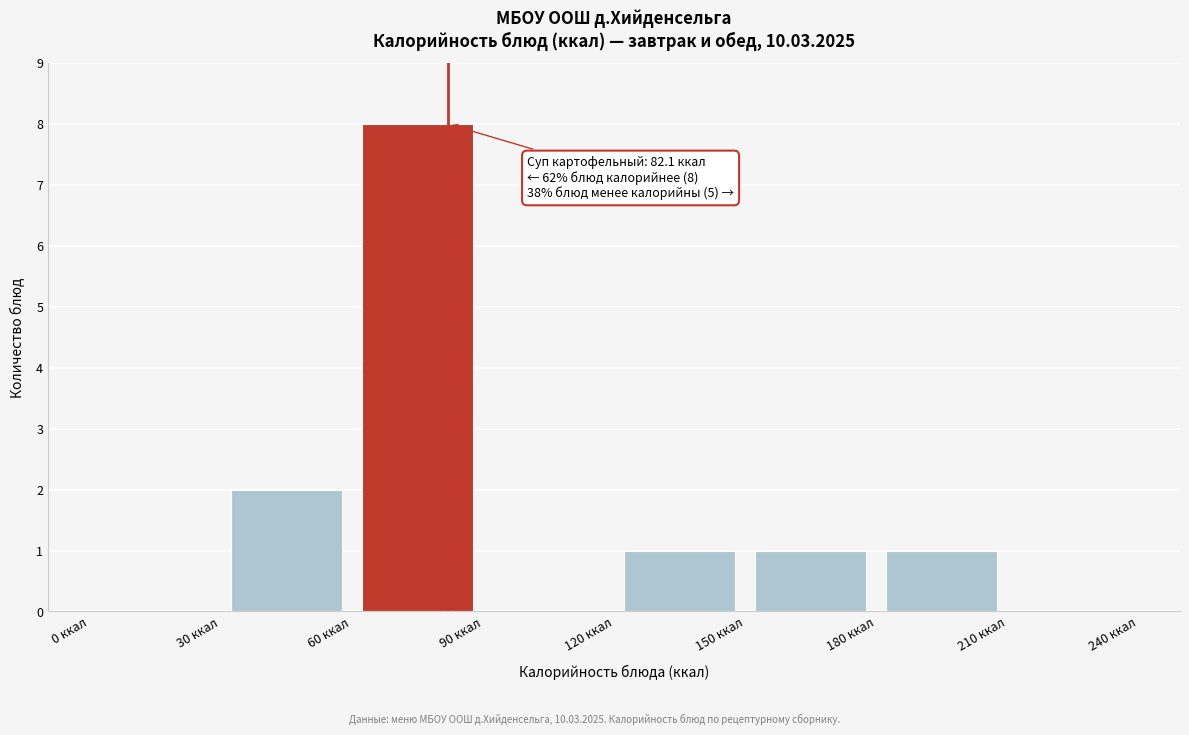

Which range on the x-axis has the tallest bar?

60 to 90